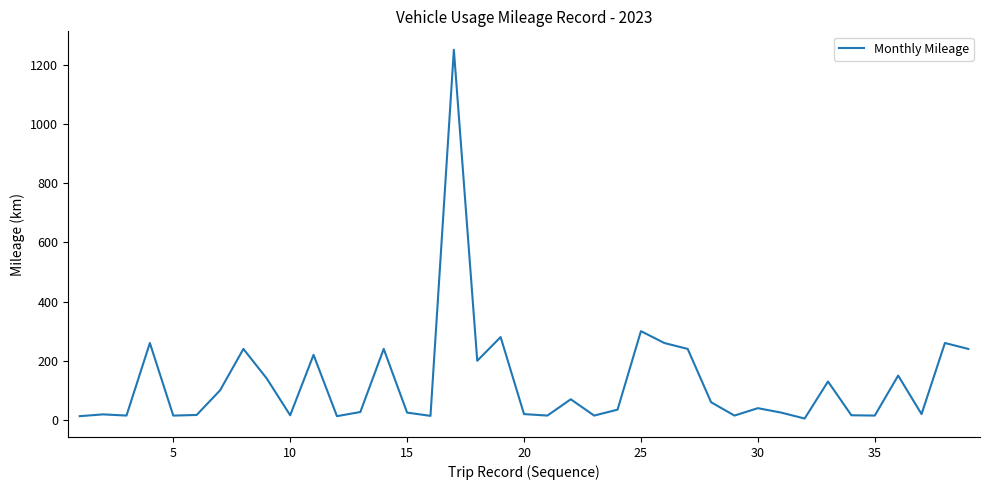

How many categories are shown in the chart?

39